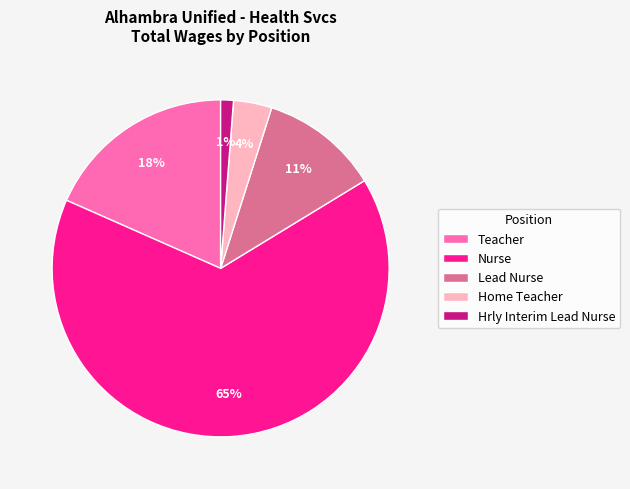

Is the sum of Teacher and Nurse greater than half?

Yes